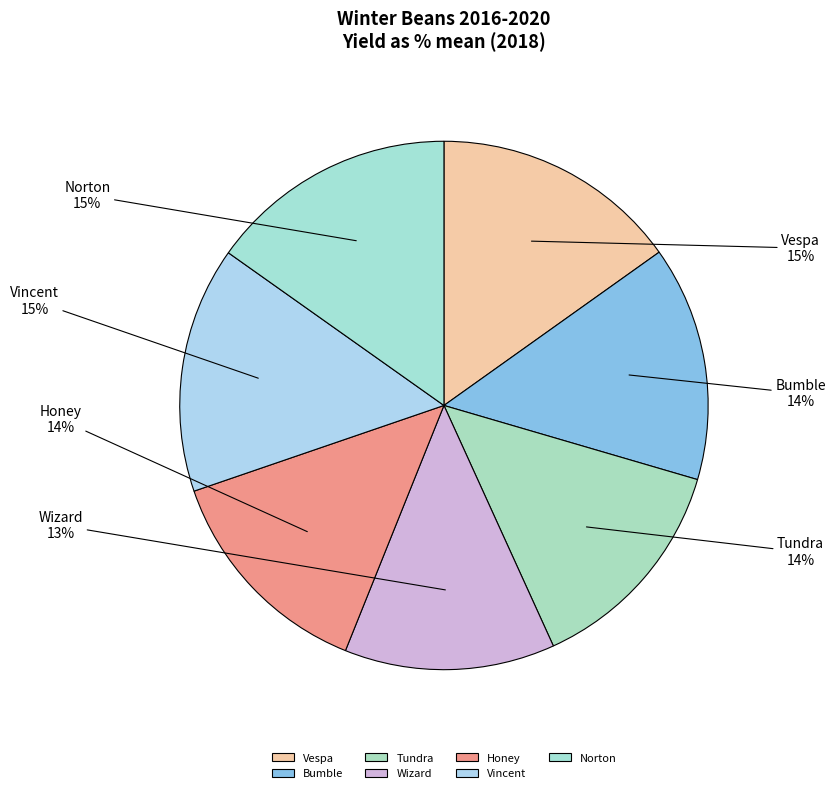

True or false: Honey accounts for 7% of the total.

False